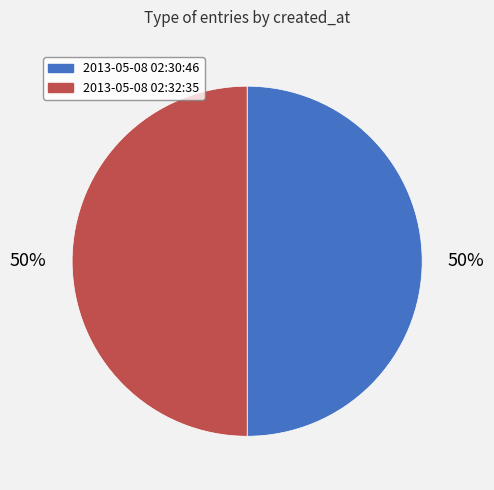

To the nearest percent, what is the average slice percentage?

50%